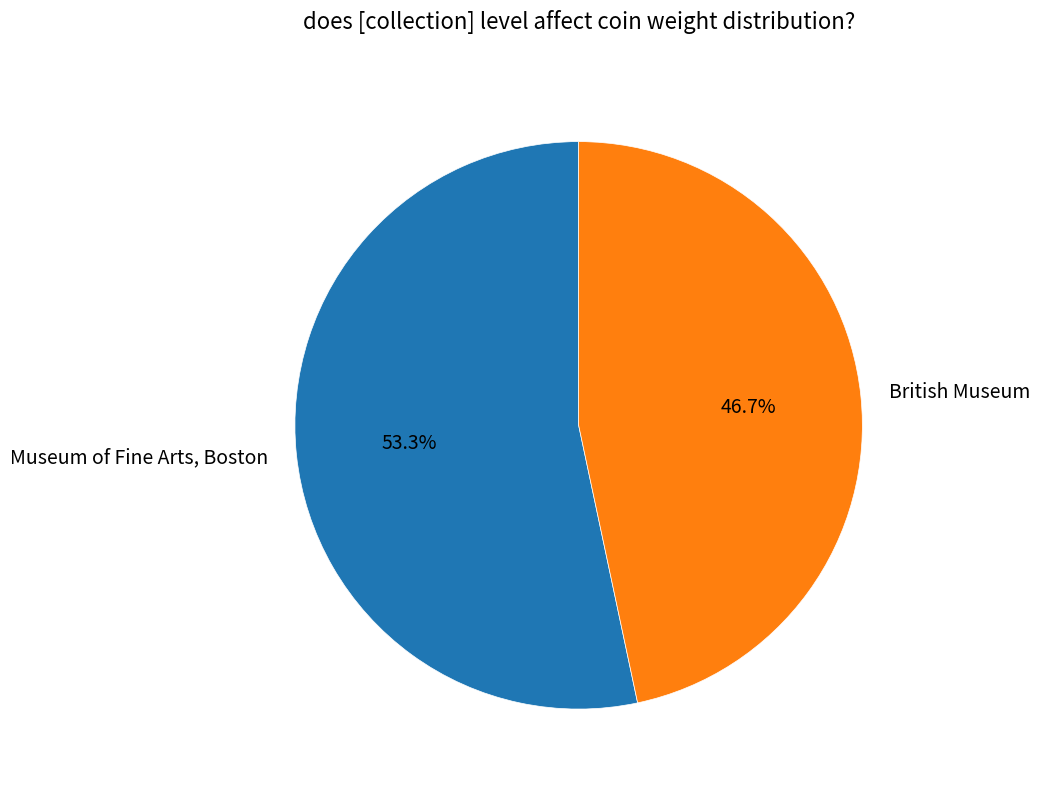

What is the total percentage of Museum of Fine Arts, Boston and British Museum?

100.0%